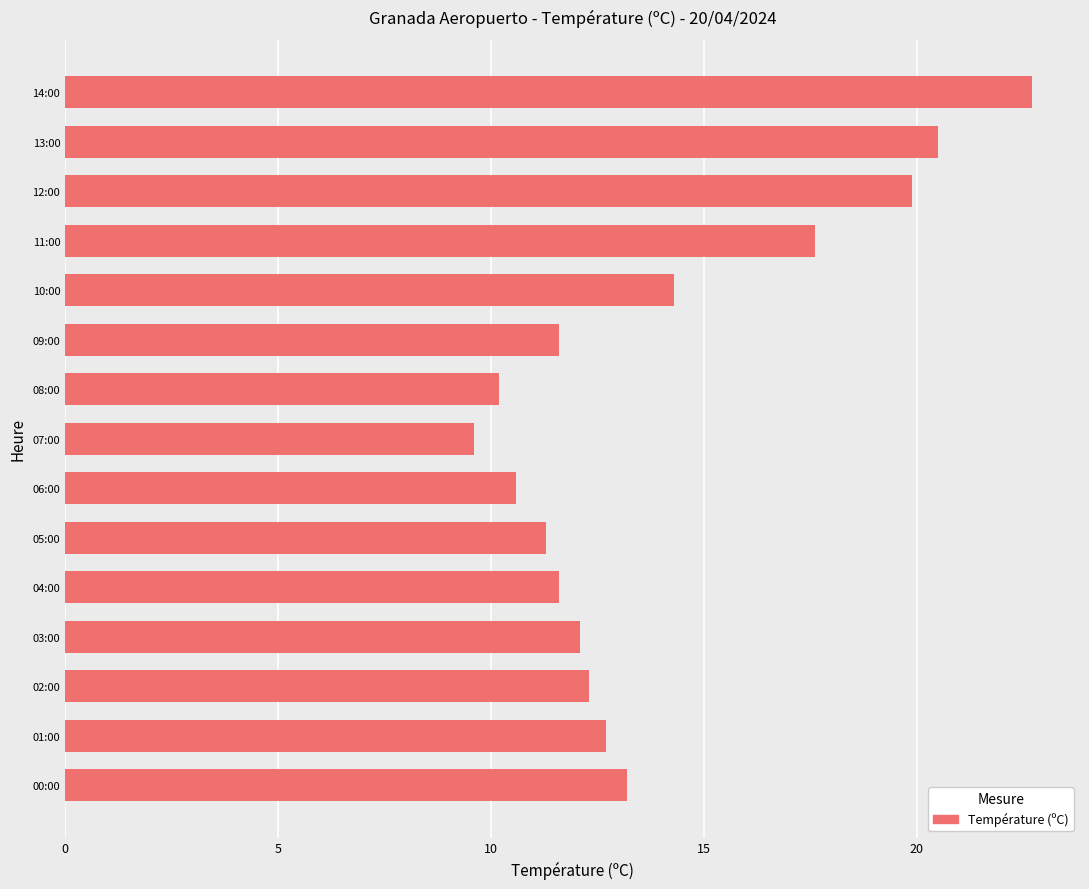

Is it true that the value at 00:00 is 3.0?

False